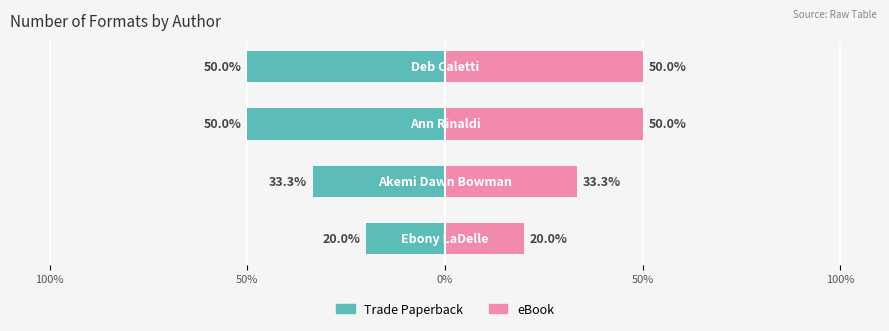

What is the average value of the eBook series?

38.3